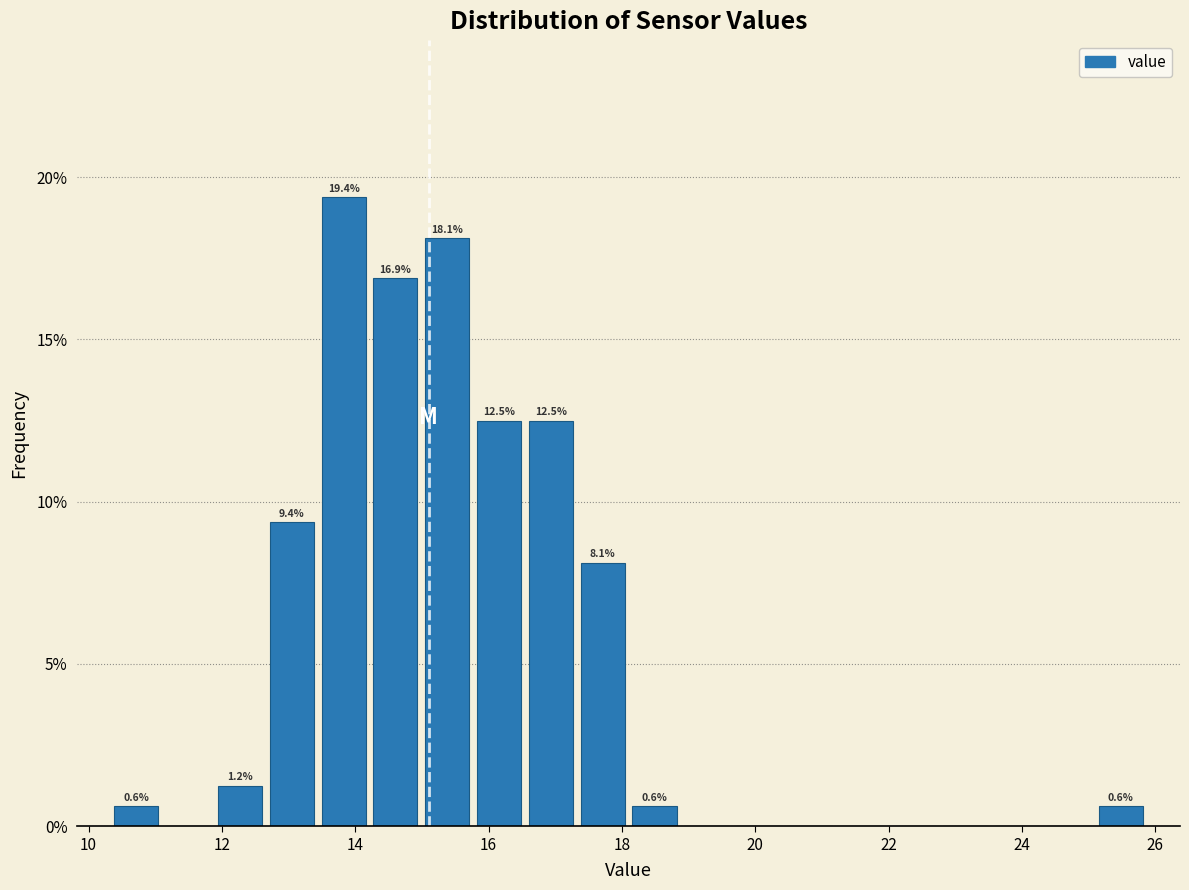

Around what value on the x-axis is the tallest bar? Give the approximate position of its centre, as read against the axis.

13.8